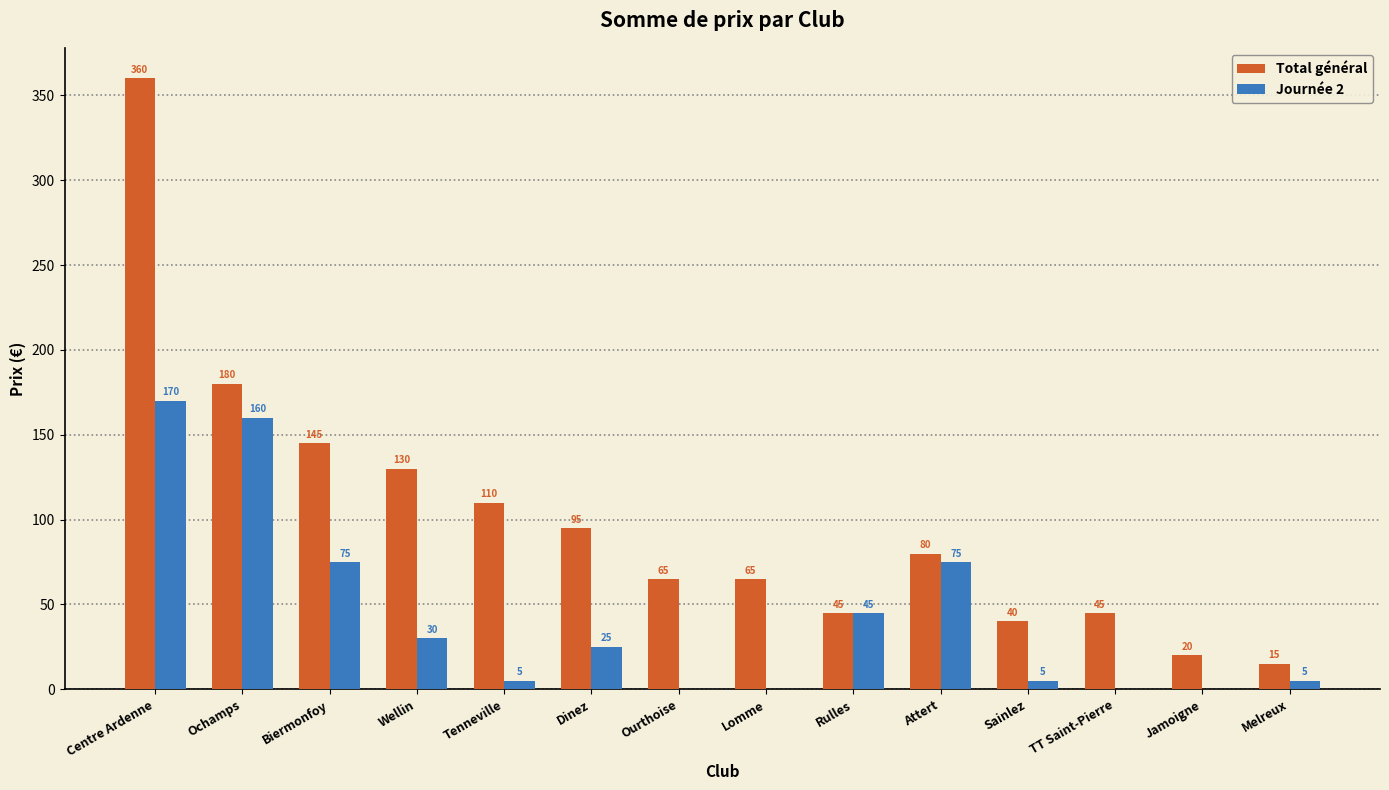

What is the sum of all Journée 2 values?

595